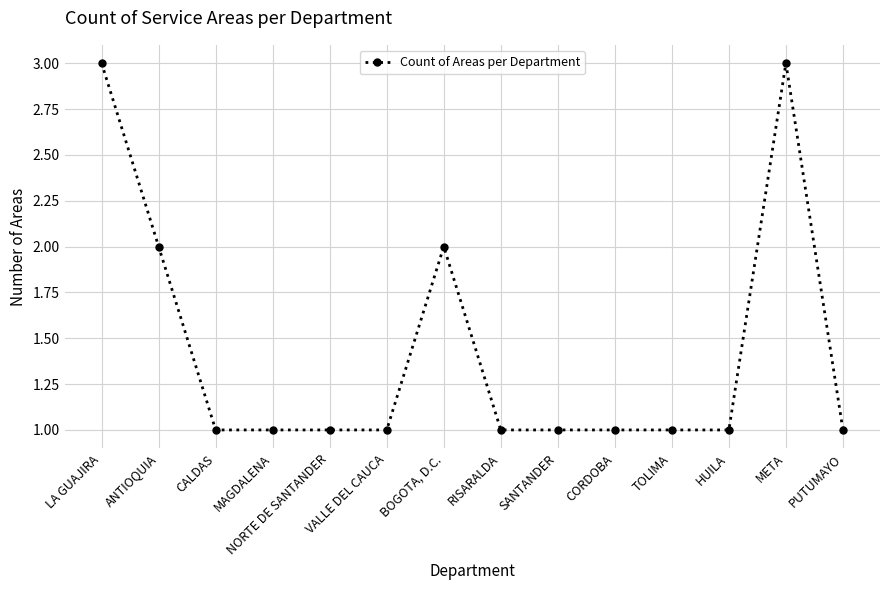

Approximately how many times larger is the value at LA GUAJIRA compared to META?

1.0